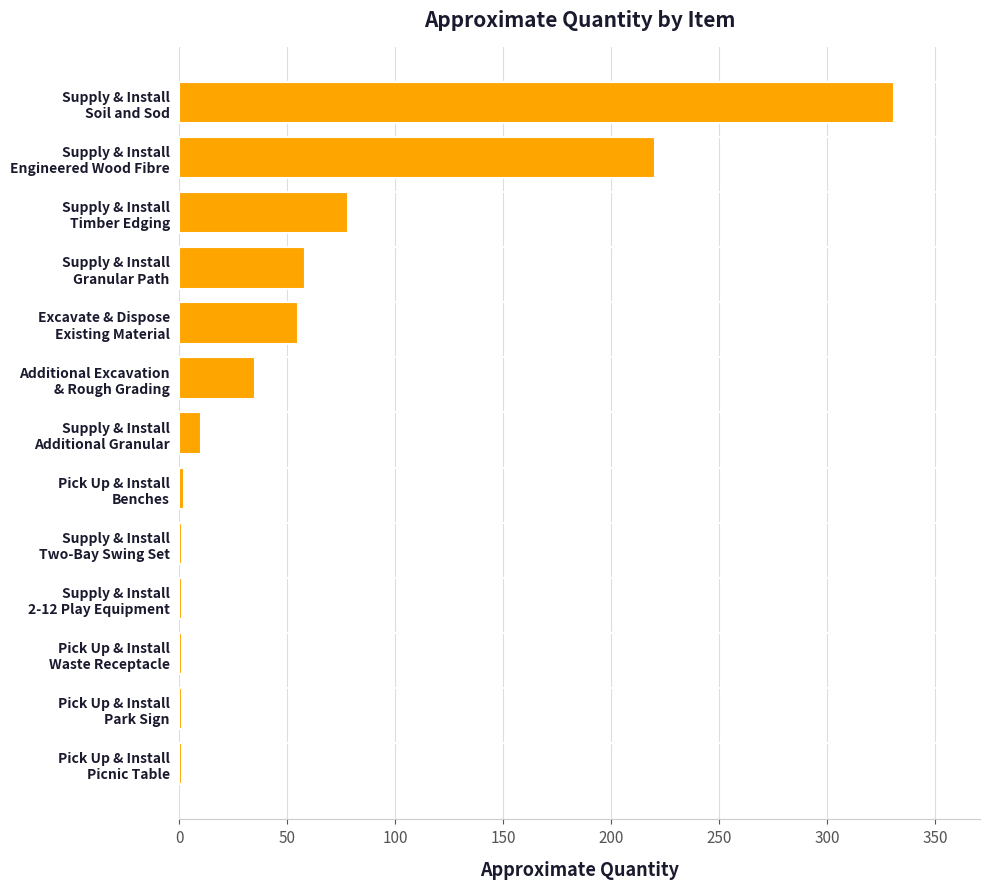

What is the sum of all values?

794